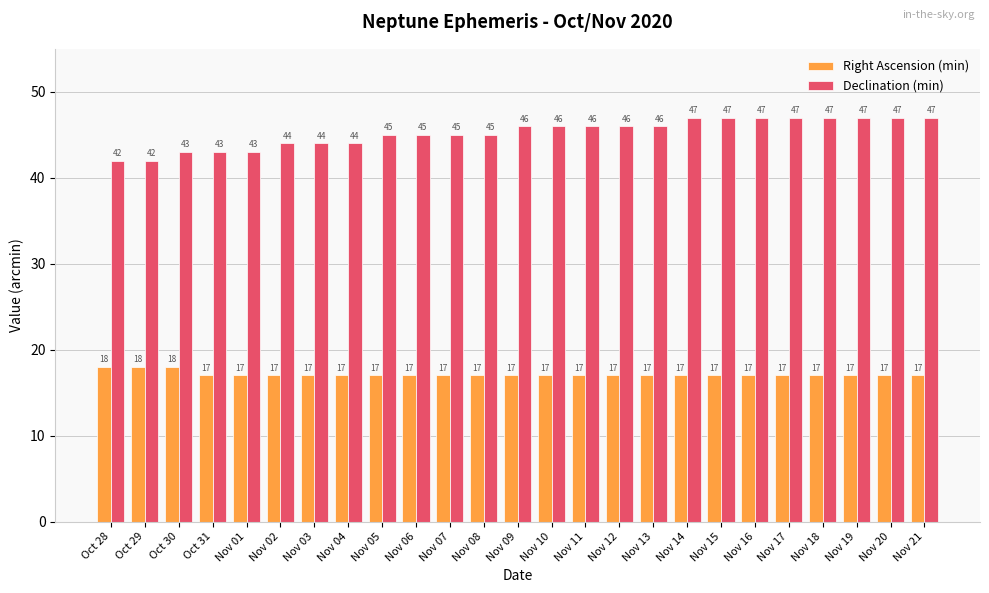

What is the value of the Right Ascension (min) bar at the 1st from the left?

18